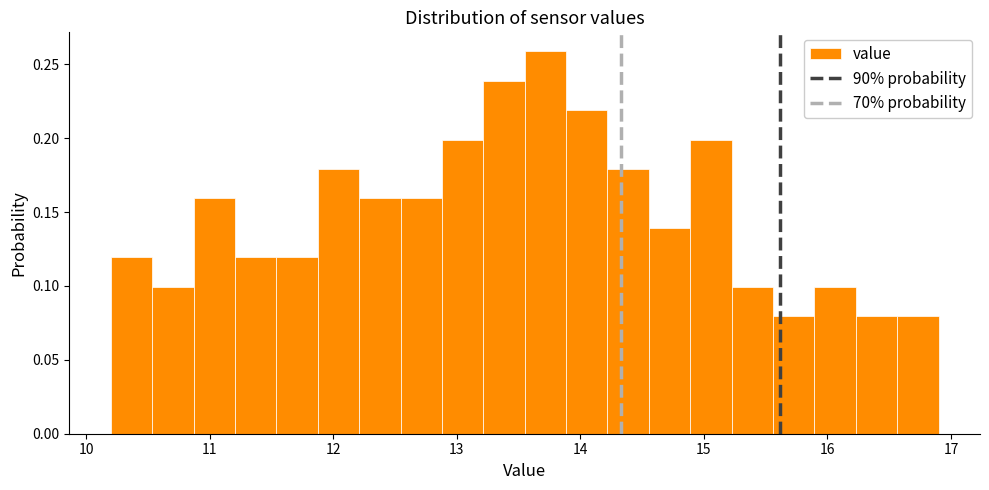

Read against the x-axis, roughly where is the centre of the tallest bar?

13.7